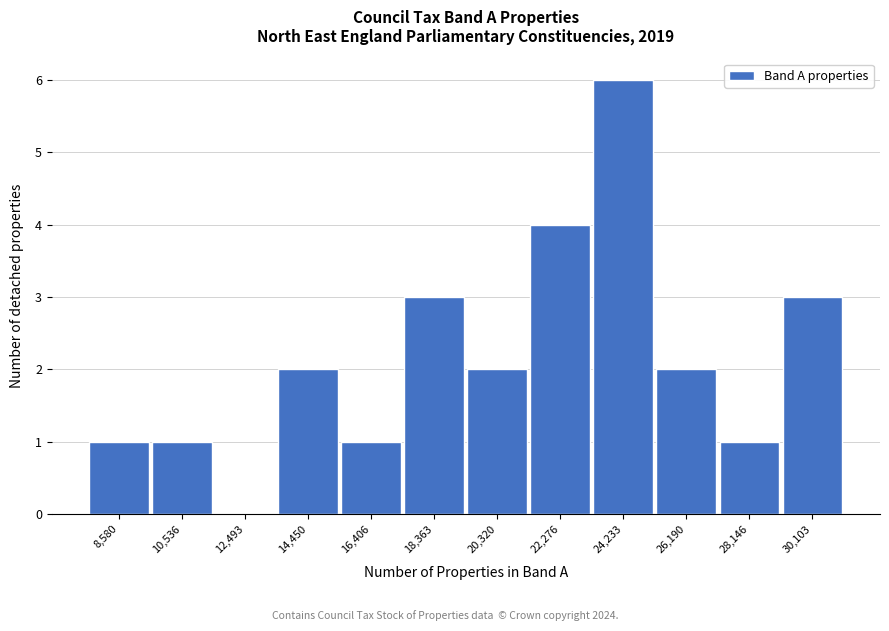

Reading right to left, extract all data points from this chart.

30,103=3	28,146=1	26,190=2	24,233=6	22,276=4	20,320=2	18,363=3	16,406=1	14,450=2	12,493=0	10,536=1	8,580=1